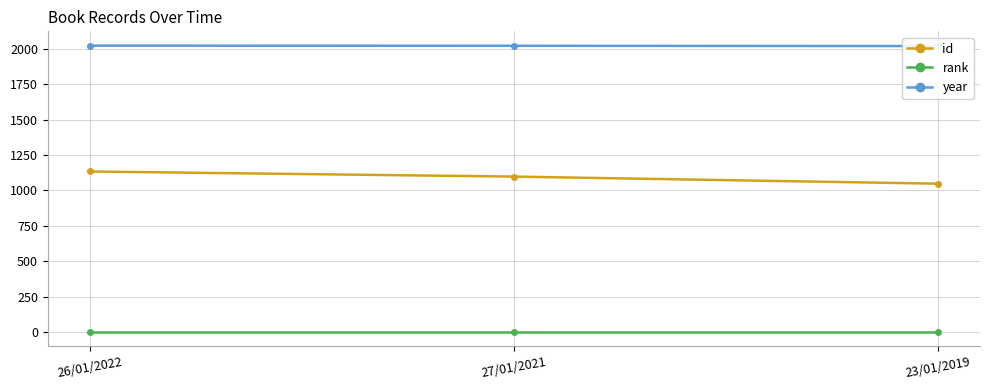

What position from the right is 27/01/2021?

2